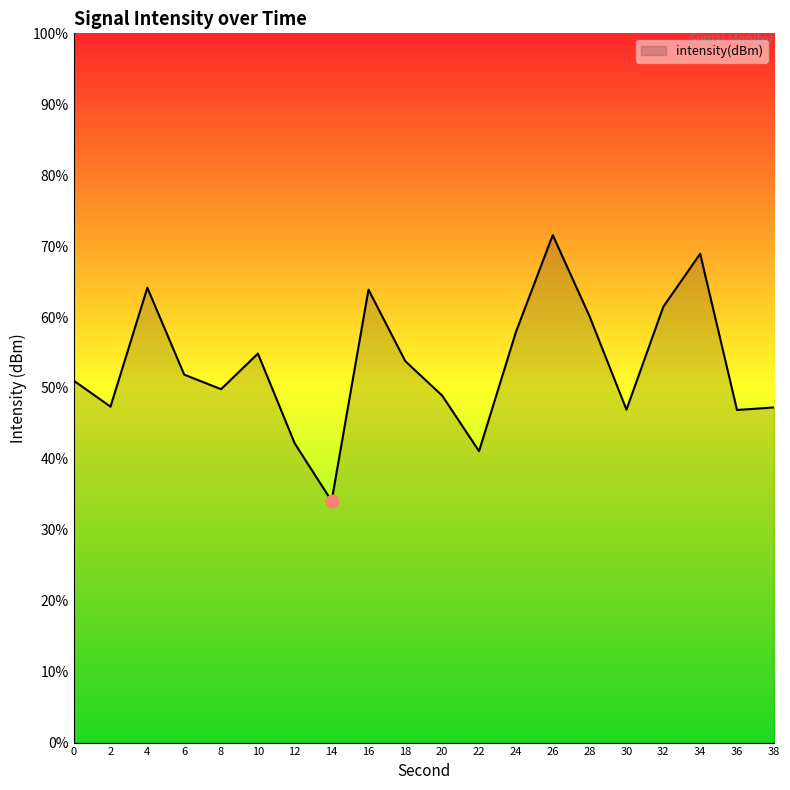

What is the change in value from 18 to 34?

+15.1